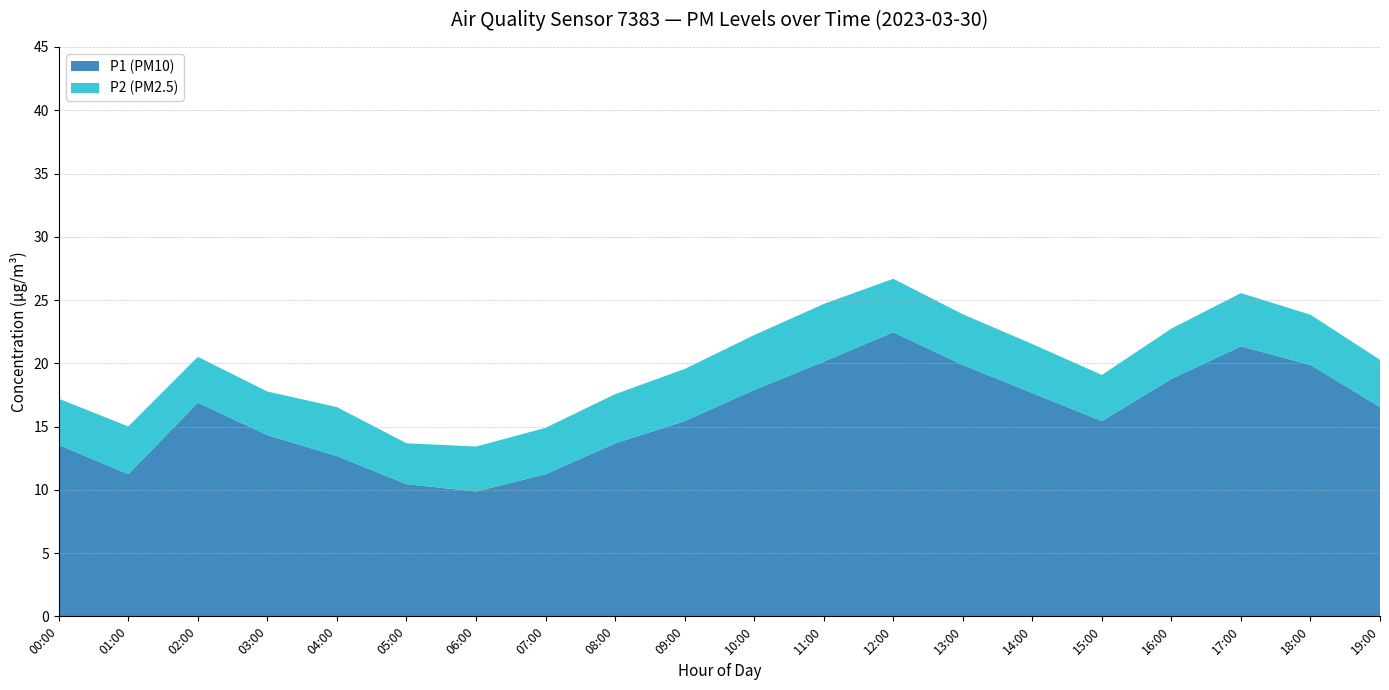

Reading left to right, what are all the values shown in this chart?

P1 (PM10): 13.6	11.2	16.9	14.3	12.7	10.4	9.9	11.2	13.7	15.4	17.9	20.1	22.4	19.9	17.6	15.4	18.8	21.3	19.9	16.5
P2 (PM2.5): 3.6	3.8	3.6	3.5	3.9	3.2	3.5	3.7	3.9	4.1	4.3	4.6	4.2	4.0	3.9	3.6	4.0	4.2	4.0	3.7